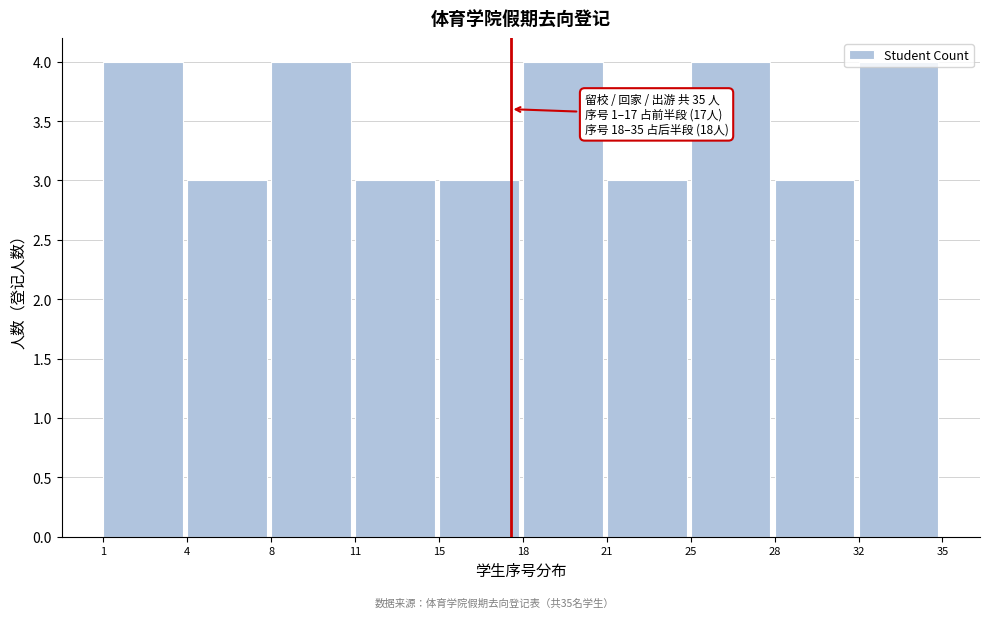

Between 28 and 32, which is larger?

32